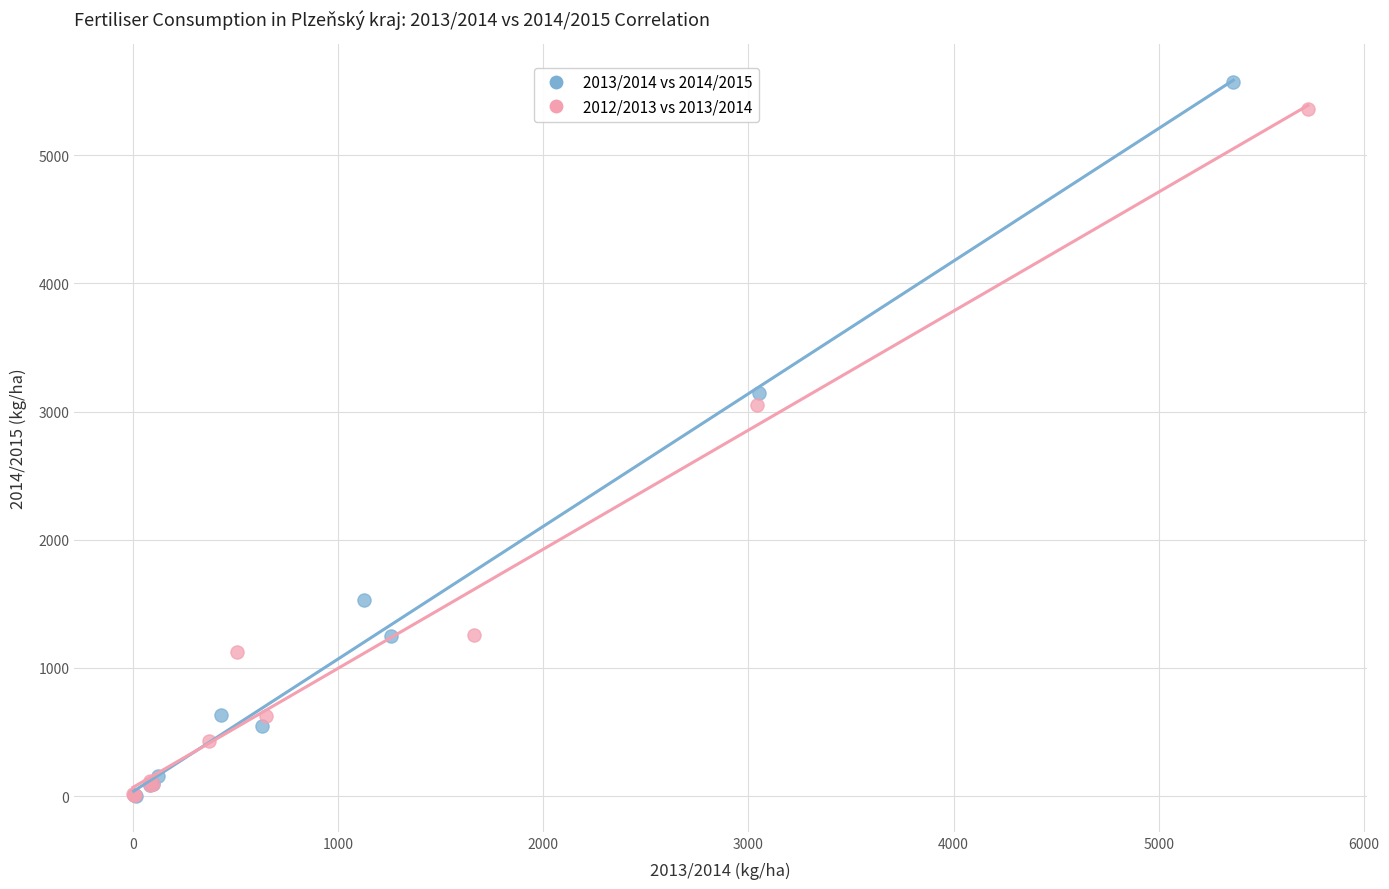

Which series has the largest Y range (max minus min)?

2013/2014 vs 2014/2015